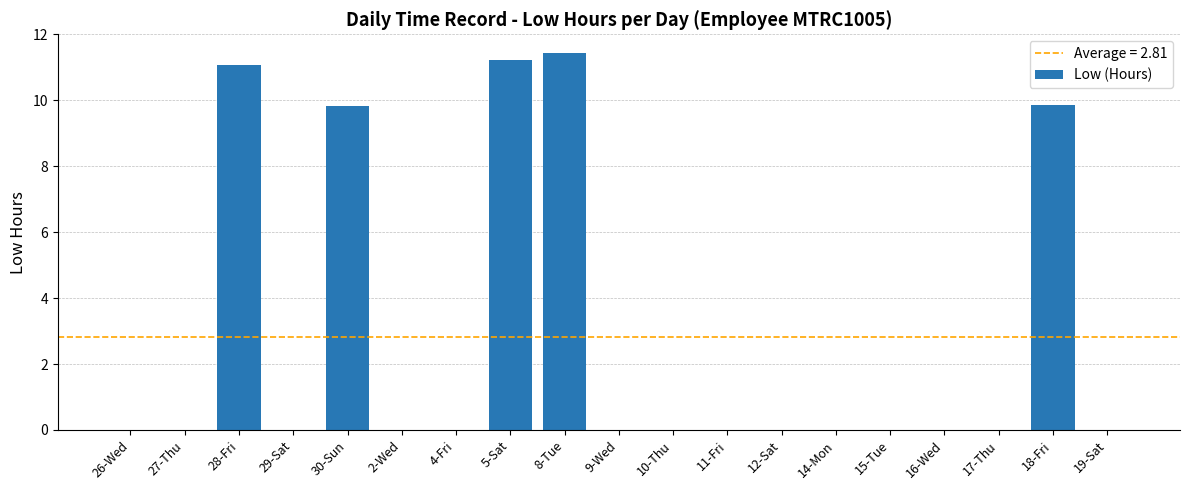

How many distinct data groups are displayed?

1